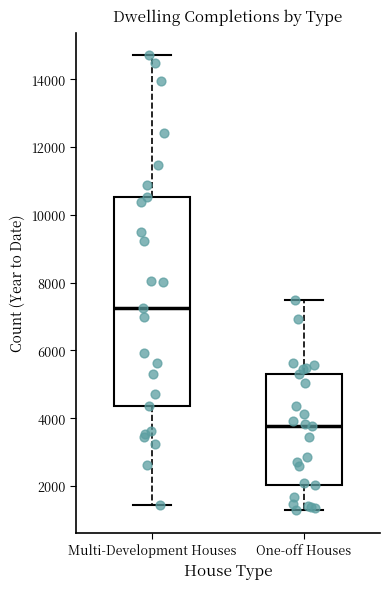

Which box has the highest median line?

Multi-Development Houses